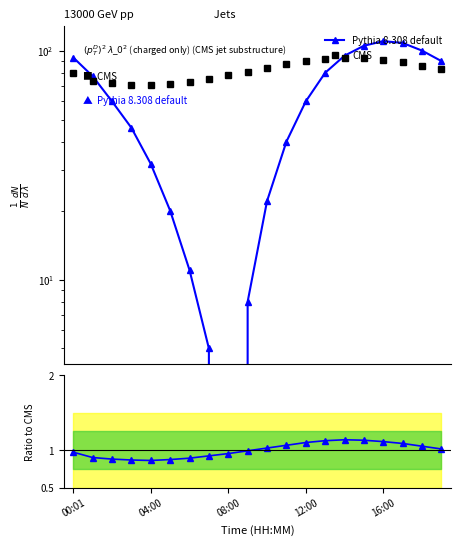

Which has a higher value, 19 or 15?

15